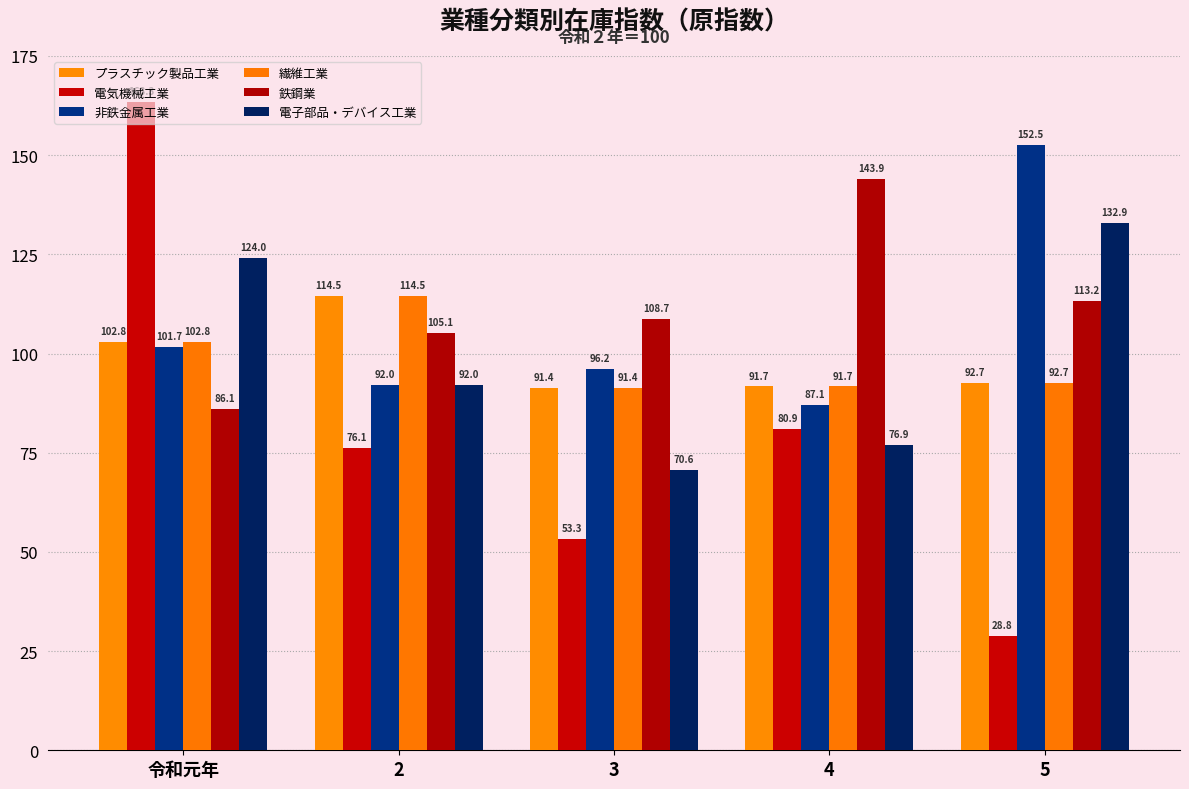

What value does the 電気機械工業 series have at 2?

76.1